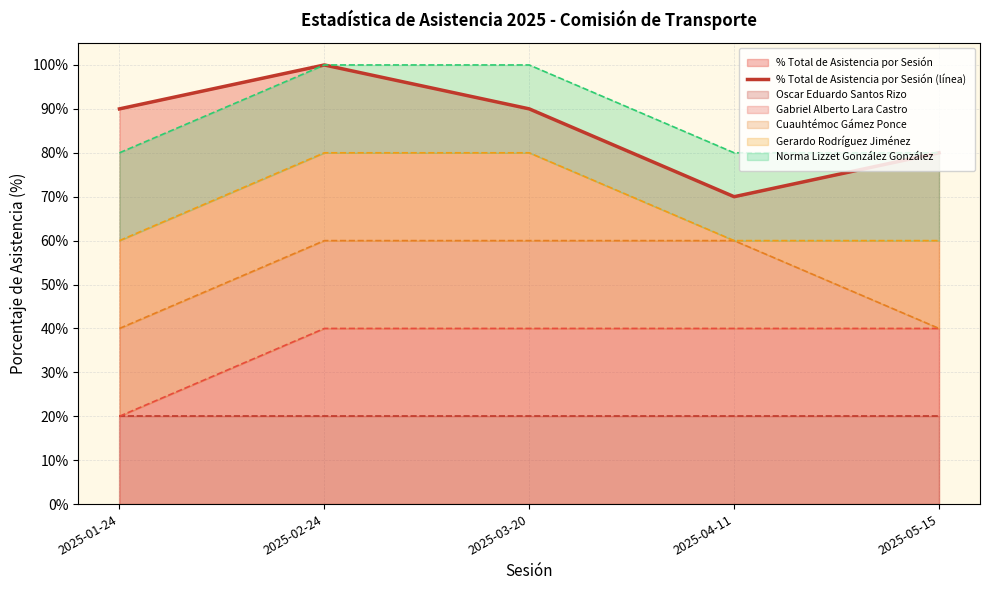

How many categories are shown in the chart?

5